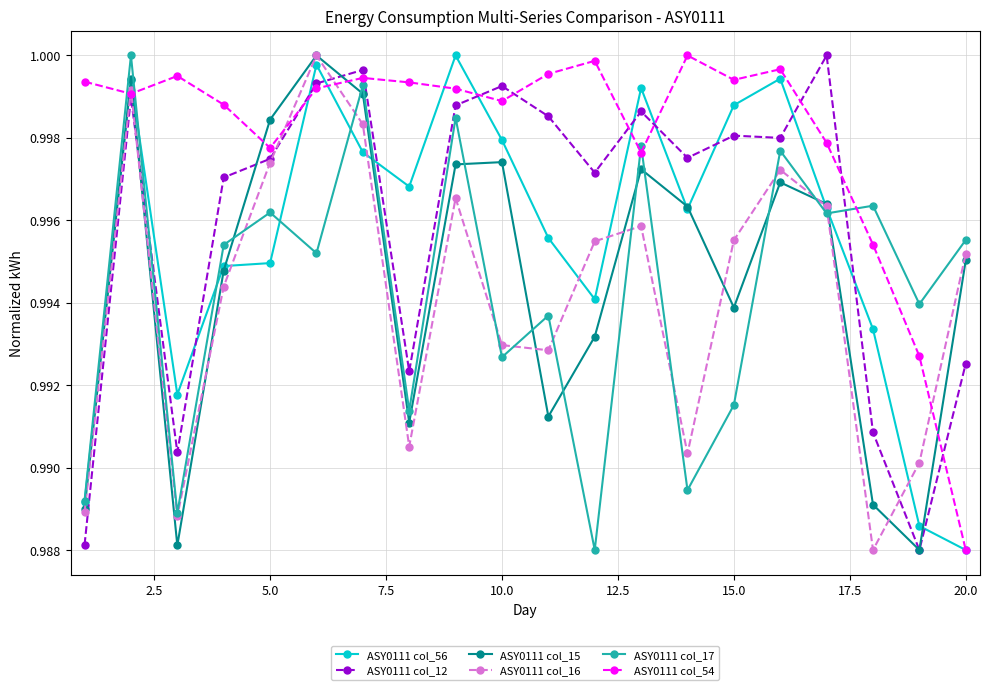

Which series has the largest total across all categories?

ASY0111 col_54